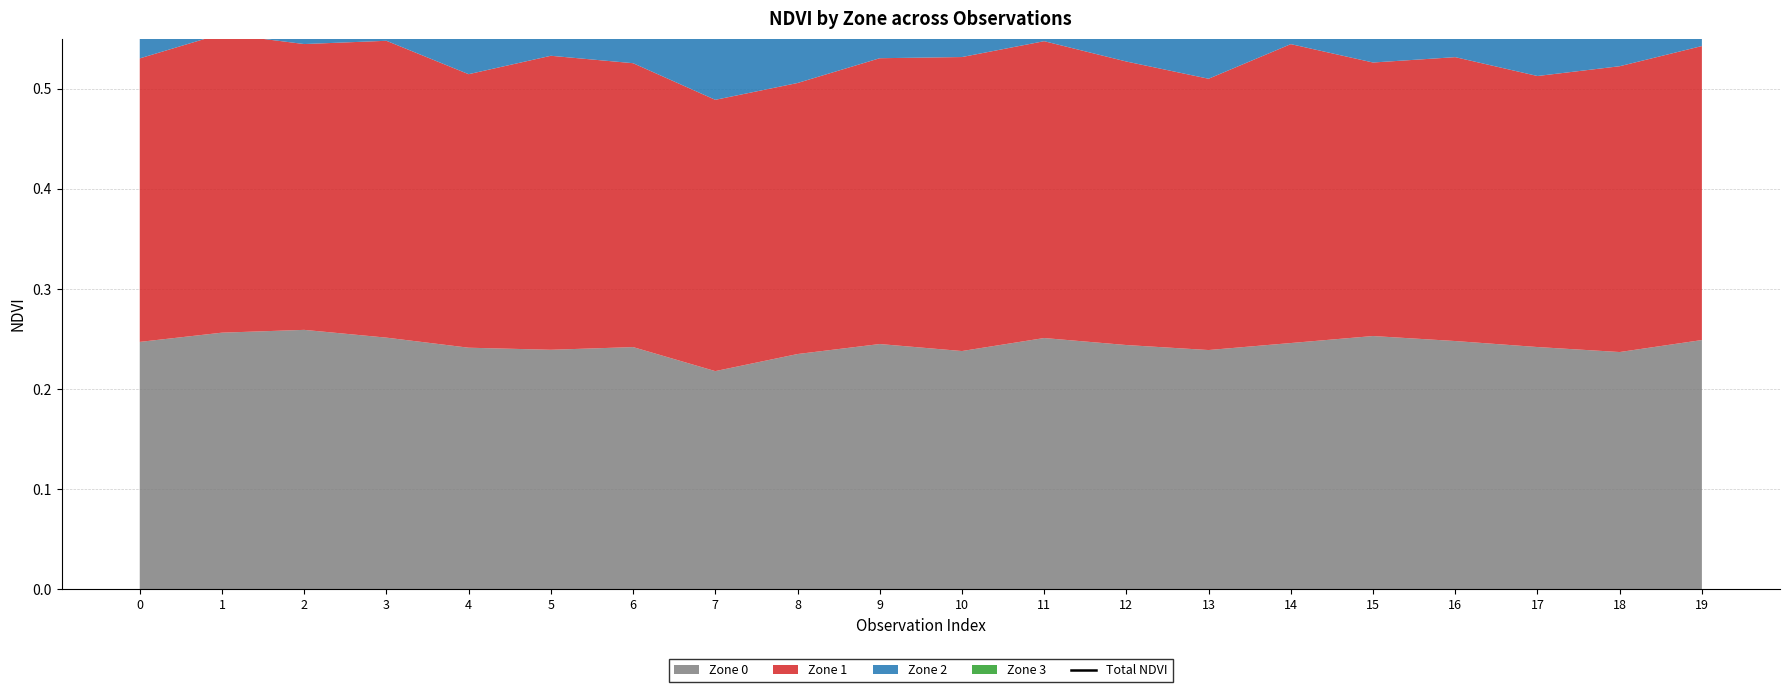

What is the change in value from 0 to 7?

-0.1